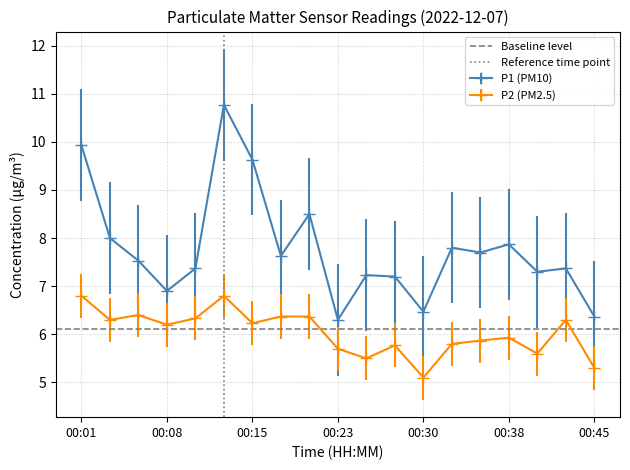

Where is the first local minimum for P1 (PM10)?

00:08